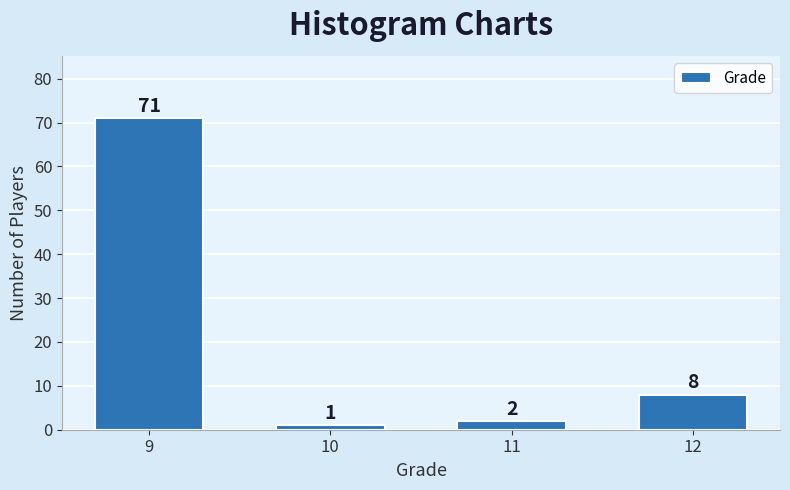

Reading left to right, extract all data points from this chart.

9=71	10=1	11=2	12=8